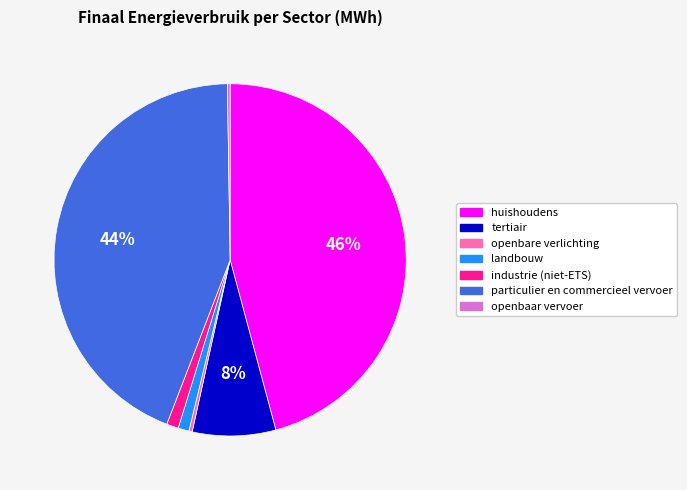

The tertiair slice represents 8% of the pie. True or false?

True